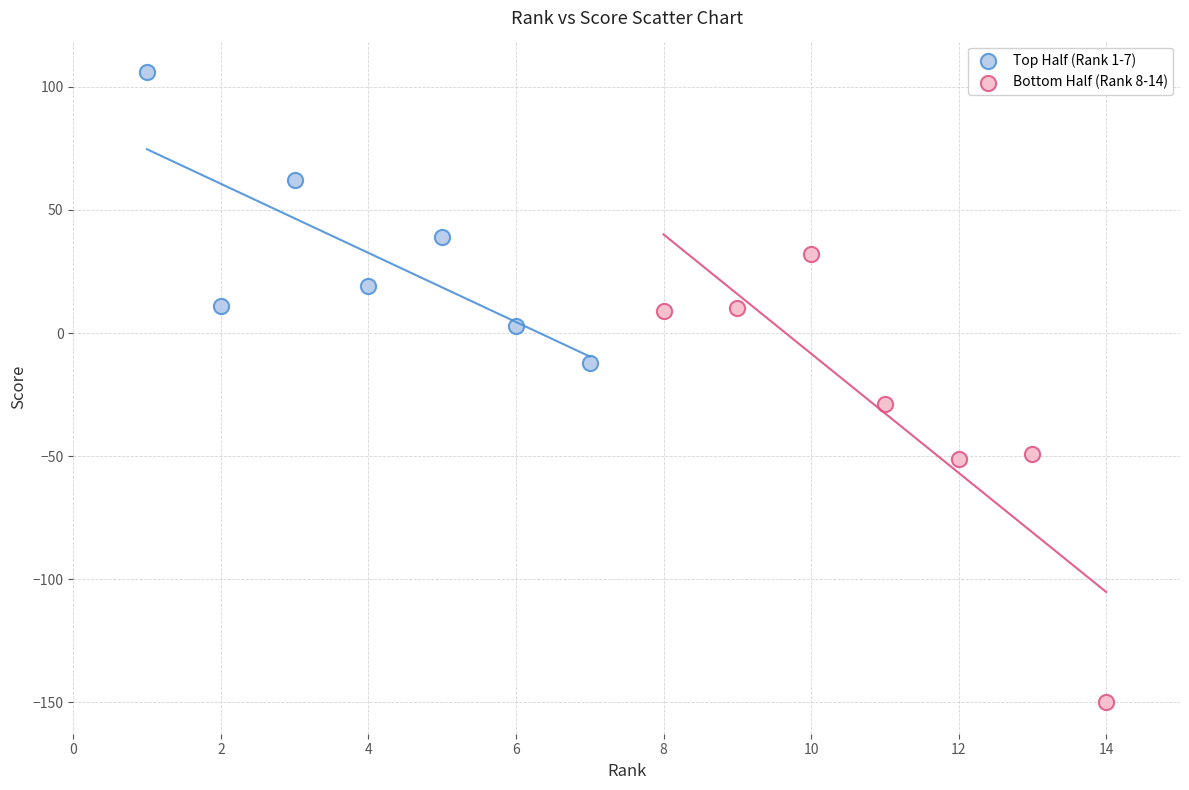

What are all the series names shown in the legend?

Top Half (Rank 1-7), Bottom Half (Rank 8-14)